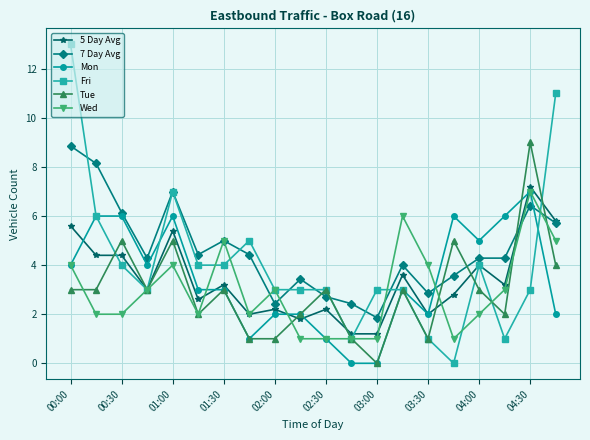

Does the chart have visible grid lines?

Yes